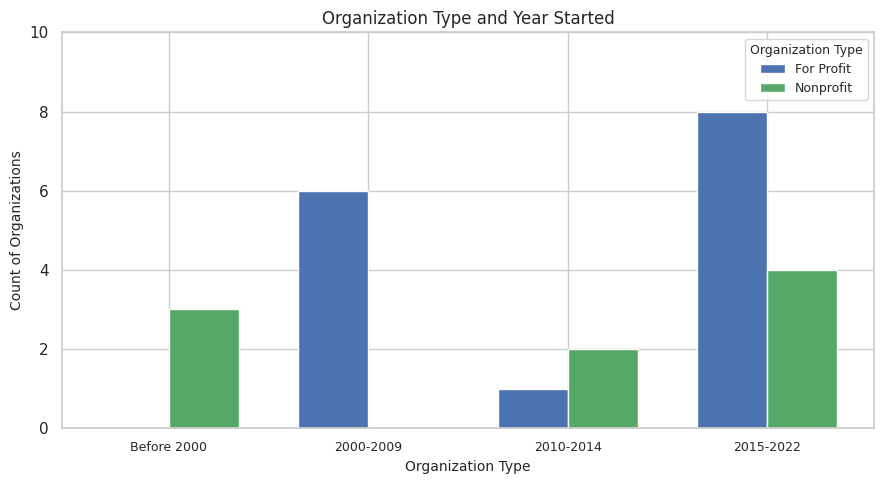

Is the value of Nonprofit at 2015-2022 greater than the value of For Profit at 2010-2014?

Yes